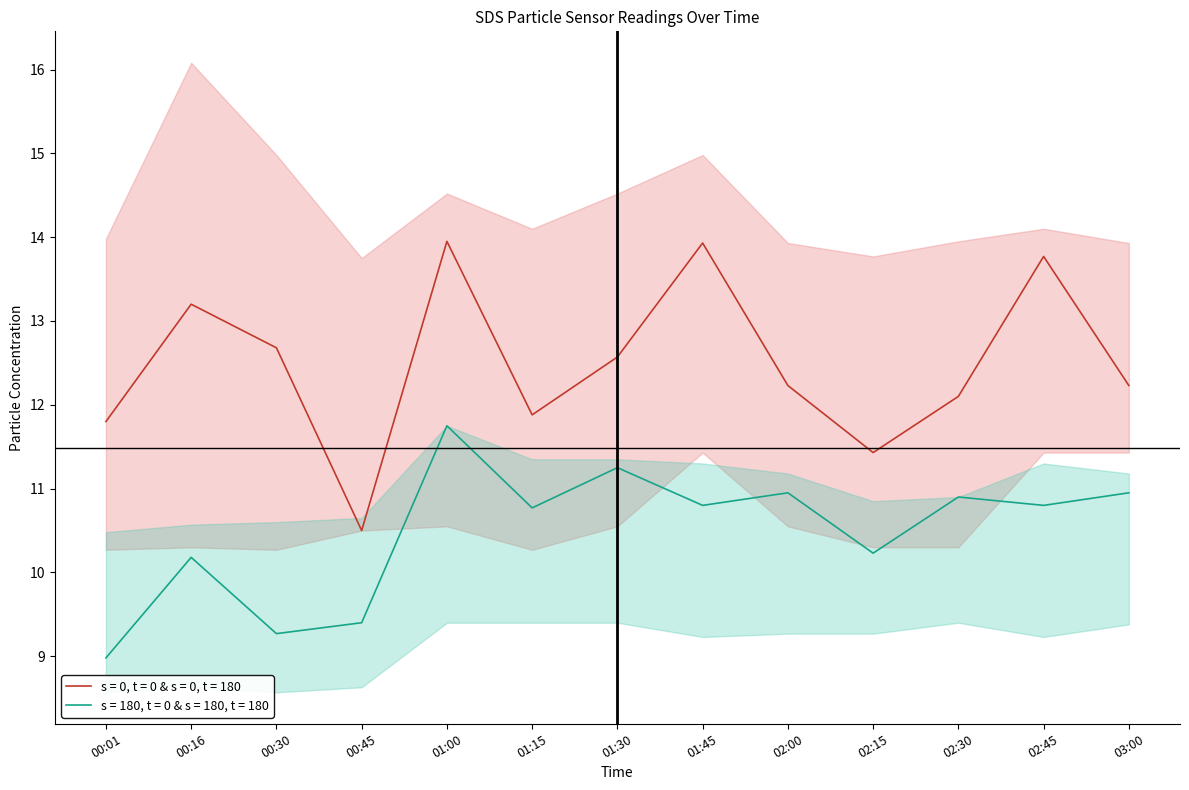

True or false: SDS_P1_lower and SDS_P1_upper intersect in this chart.

False